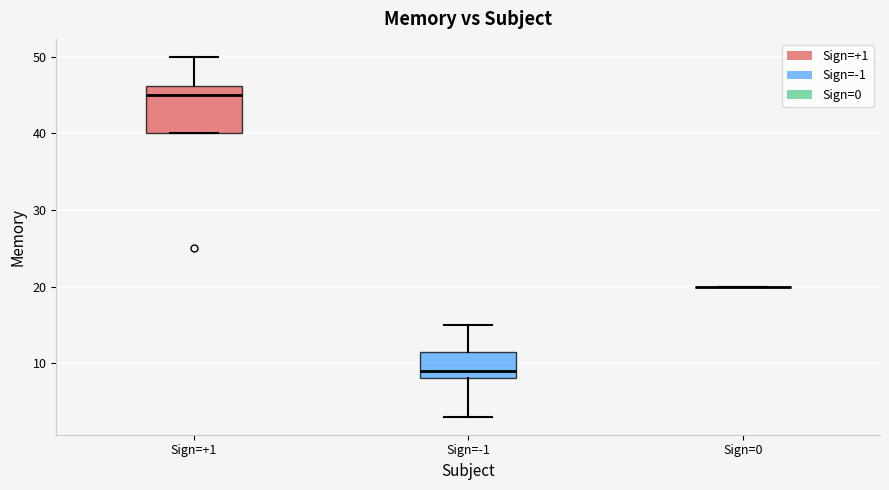

Reading left to right, transcribe this box plot: for each box, give where its median line is, the range the box spans, and where its two whiskers end, as read against the y-axis. The values are not printed on the chart, so give them approximately, as read against the axis.

Sign=+1: median 45, box 40 to 46, whiskers 40 to 50
Sign=-1: median 9, box 8 to 12, whiskers 3 to 15
Sign=0: box collapsed to a line at 20, whiskers 20 to 20